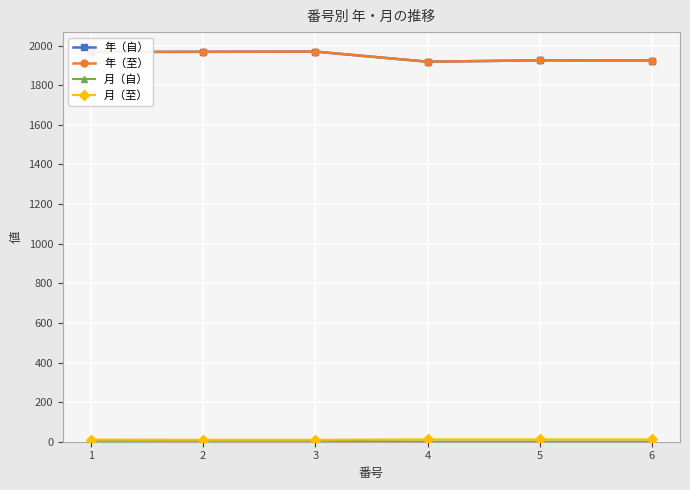

Reading left to right, what are all the values shown in this chart?

年（自）: 1968	1969	1970	1919	1926	1925
年（至）: 1968	1969	1970	1919	1926	1925
月（自）: 5	5	5	1	1	1
月（至）: 11	10	10	12	12	12